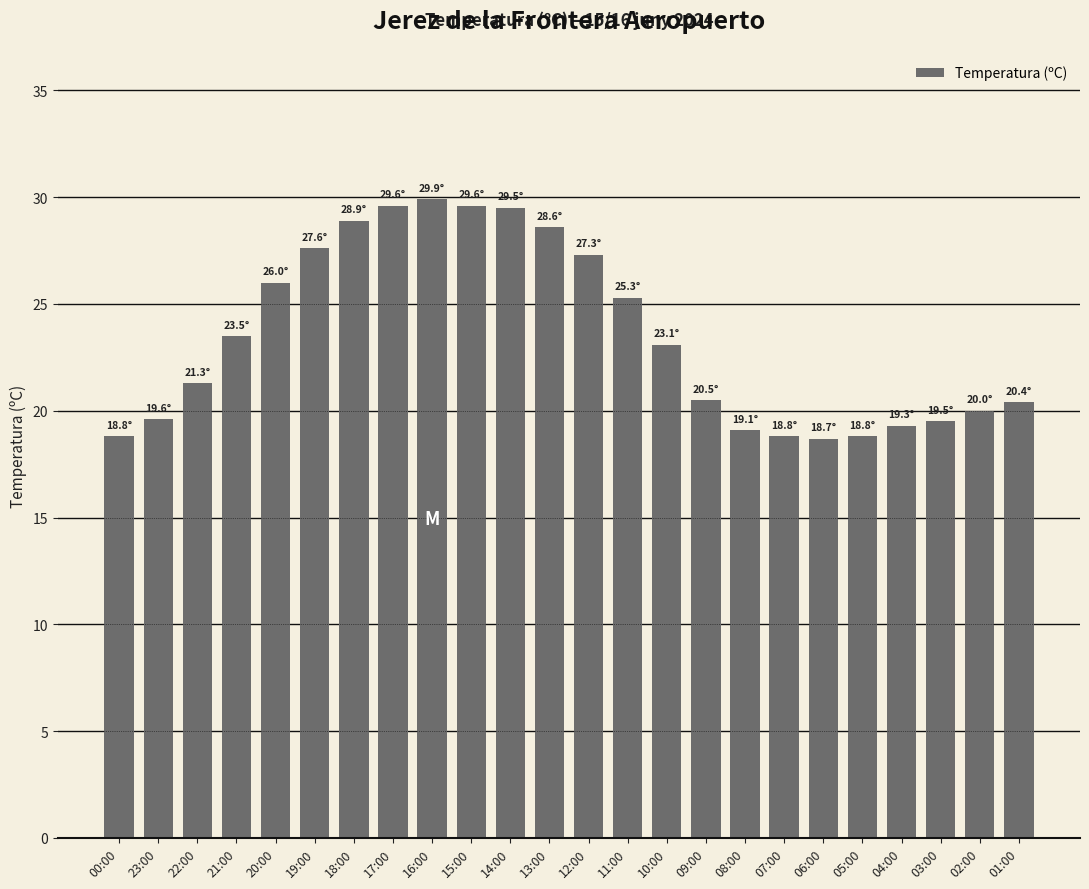

What is the greatest value displayed?

29.9